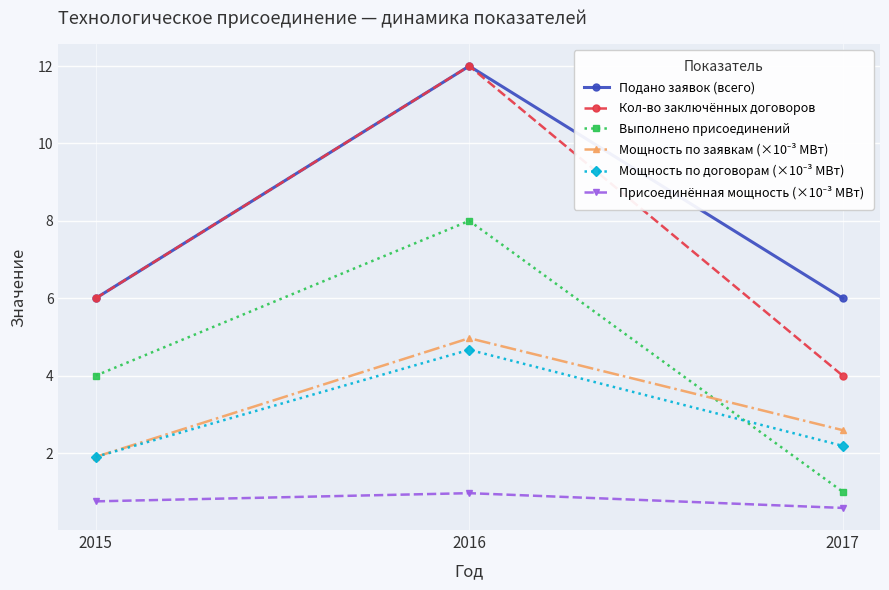

How many lines are shown in the chart?

6